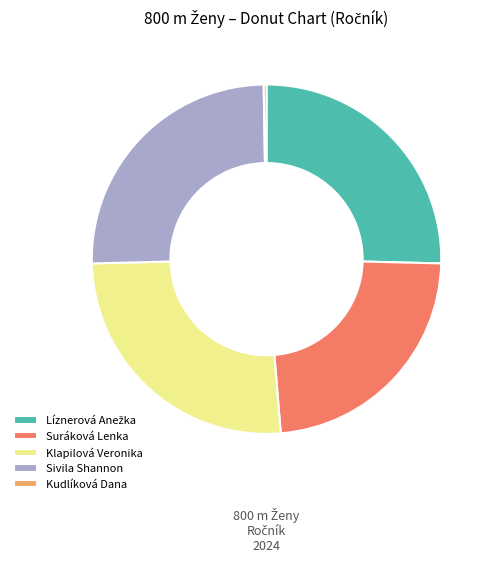

Which has a higher value, Suráková Lenka or Sivila Shannon?

Sivila Shannon